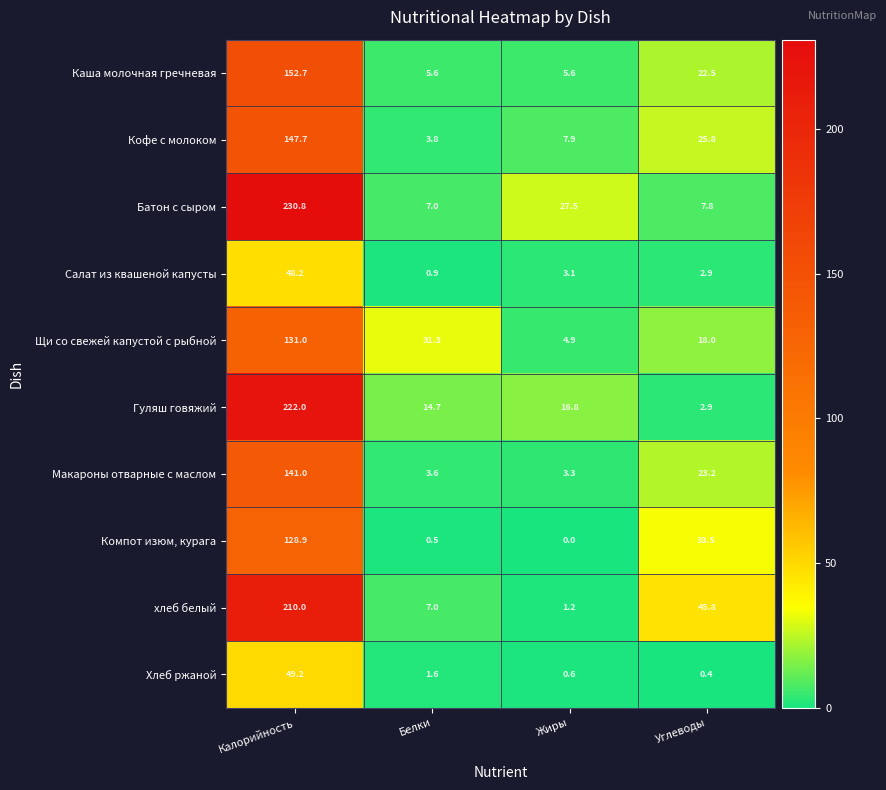

Rank the series by their maximum value, from highest to lowest.

Батон с сыром, Гуляш говяжий, хлеб белый, Каша молочная гречневая, Кофе с молоком, Макароны отварные с маслом, Щи со свежей капустой с рыбной, Компот изюм, курага, Хлеб ржаной, Салат из квашеной капусты